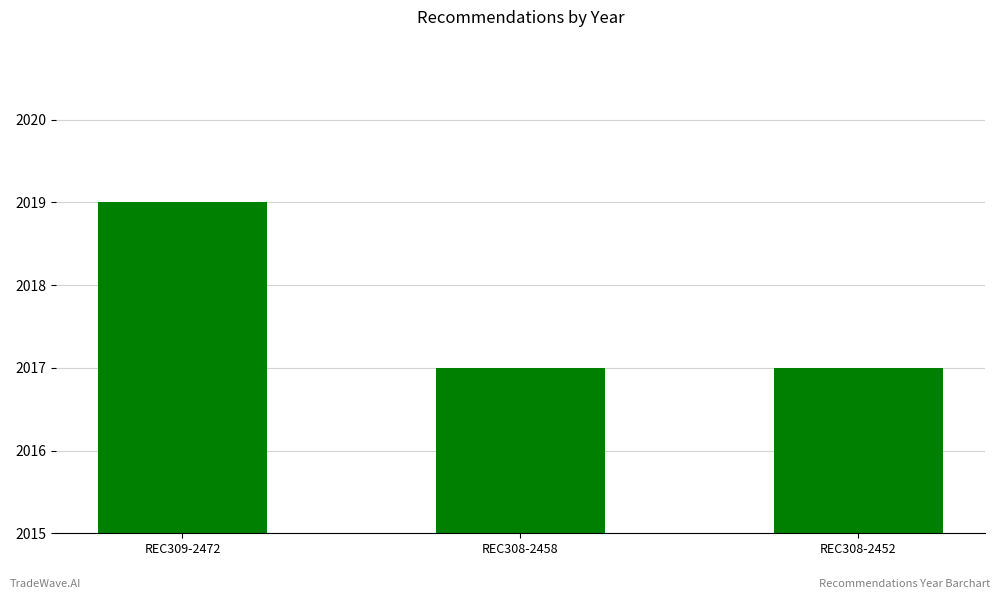

True or false: the data shows 3095 at REC309-2472.

False